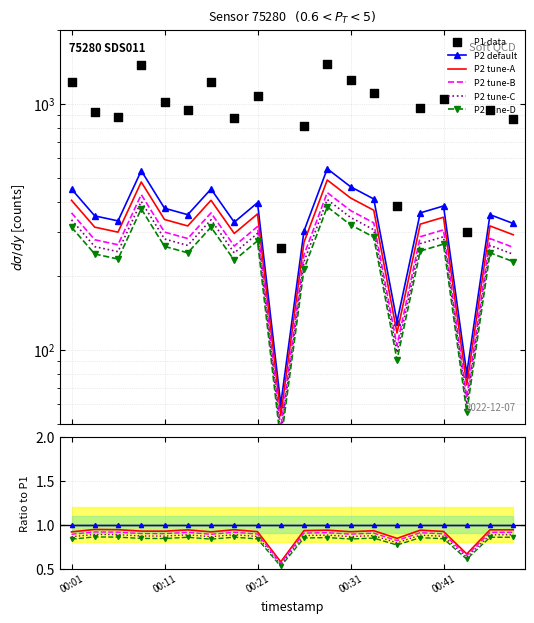

At how many categories does at least one series exceed 220?

20